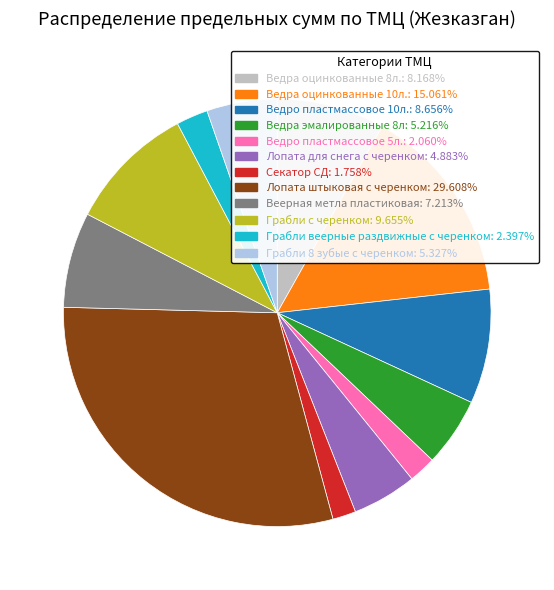

What is the largest slice in the pie chart?

Лопата штыковая с черенком